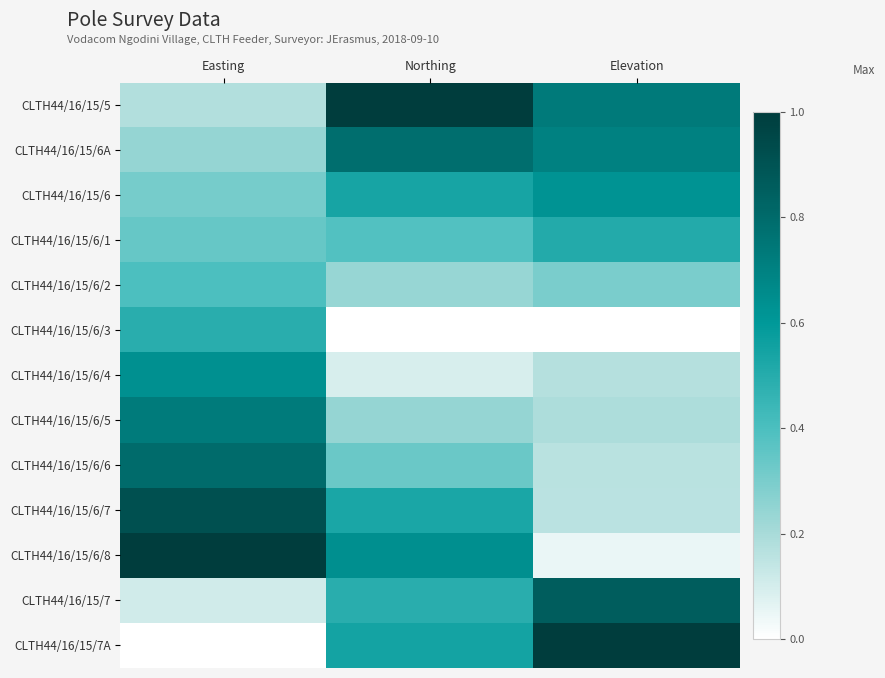

Reading left to right, extract all data points from this chart.

CLTH44/16/15/5: Easting=0.2	Northing=1.0	Elevation=0.7
CLTH44/16/15/6A: Easting=0.2	Northing=0.8	Elevation=0.7
CLTH44/16/15/6: Easting=0.3	Northing=0.5	Elevation=0.6
CLTH44/16/15/6/1: Easting=0.3	Northing=0.4	Elevation=0.5
CLTH44/16/15/6/2: Easting=0.4	Northing=0.2	Elevation=0.3
CLTH44/16/15/6/3: Easting=0.5	Northing=0.0	Elevation=0.0
CLTH44/16/15/6/4: Easting=0.6	Northing=0.1	Elevation=0.2
CLTH44/16/15/6/5: Easting=0.7	Northing=0.2	Elevation=0.2
CLTH44/16/15/6/6: Easting=0.8	Northing=0.3	Elevation=0.2
CLTH44/16/15/6/7: Easting=0.9	Northing=0.5	Elevation=0.2
CLTH44/16/15/6/8: Easting=1.0	Northing=0.6	Elevation=0.0
CLTH44/16/15/7: Easting=0.1	Northing=0.5	Elevation=0.9
CLTH44/16/15/7A: Easting=0.0	Northing=0.5	Elevation=1.0